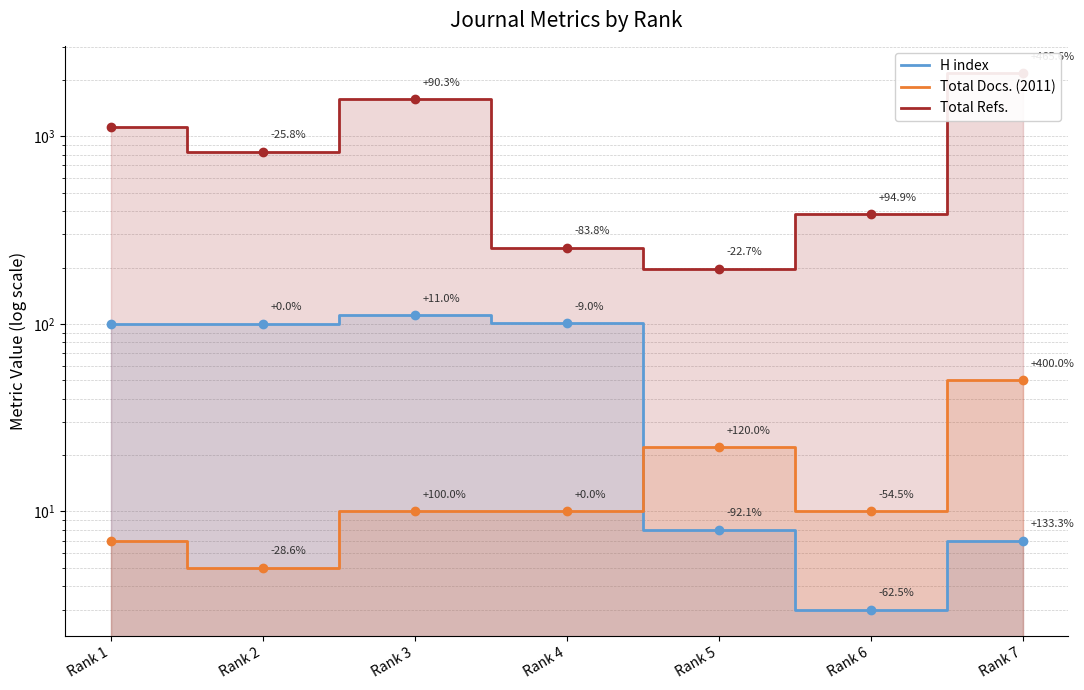

At which label does Total Refs. reach its peak?

Rank 7